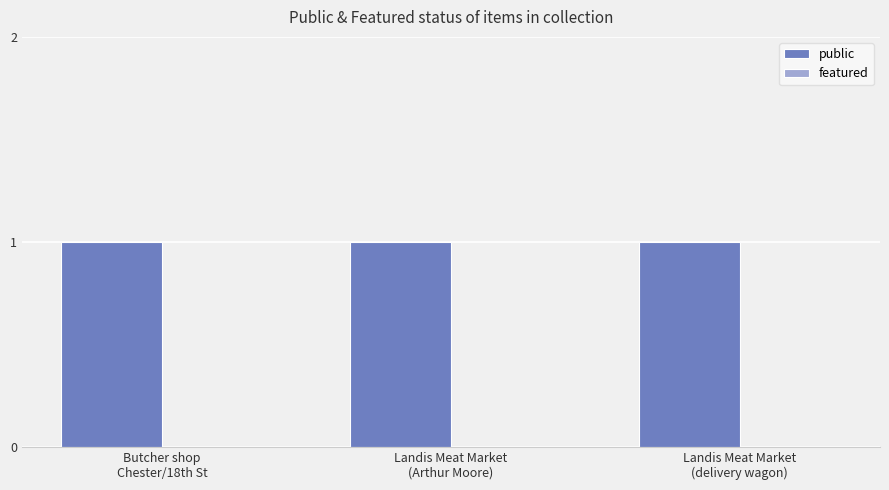

Reading right to left, extract all data points from this chart.

public: 1	1	1
featured: 0	0	0